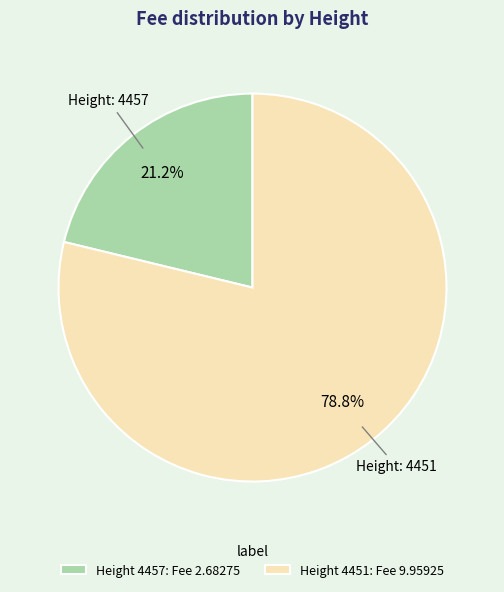

Which slice represents more than half of the pie?

Height 4451: Fee 9.95925